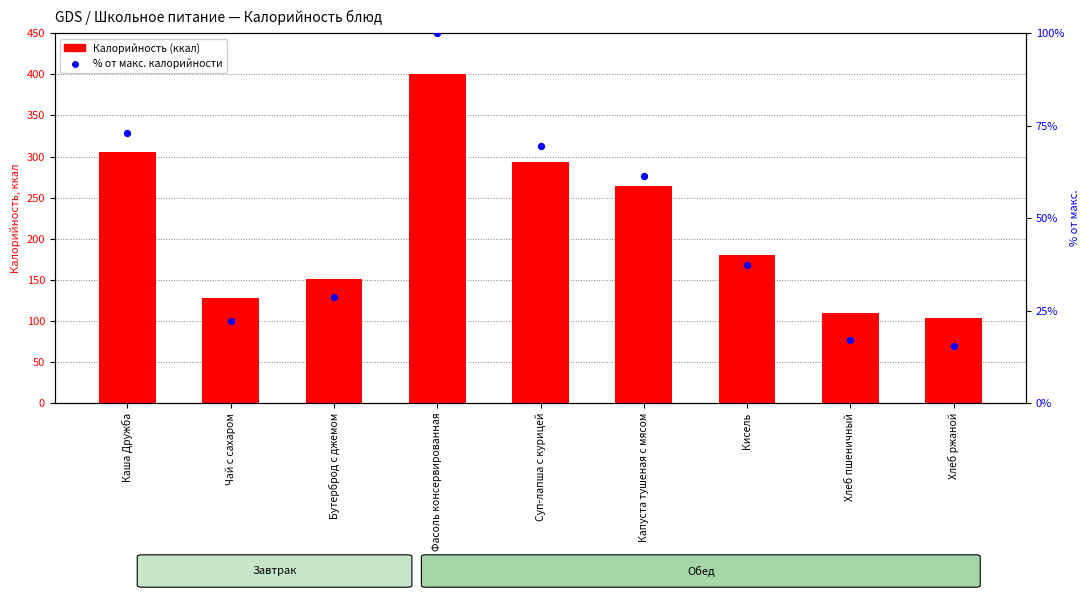

What is the change in value from Чай с сахаром to Хлеб пшеничный?

-5.0